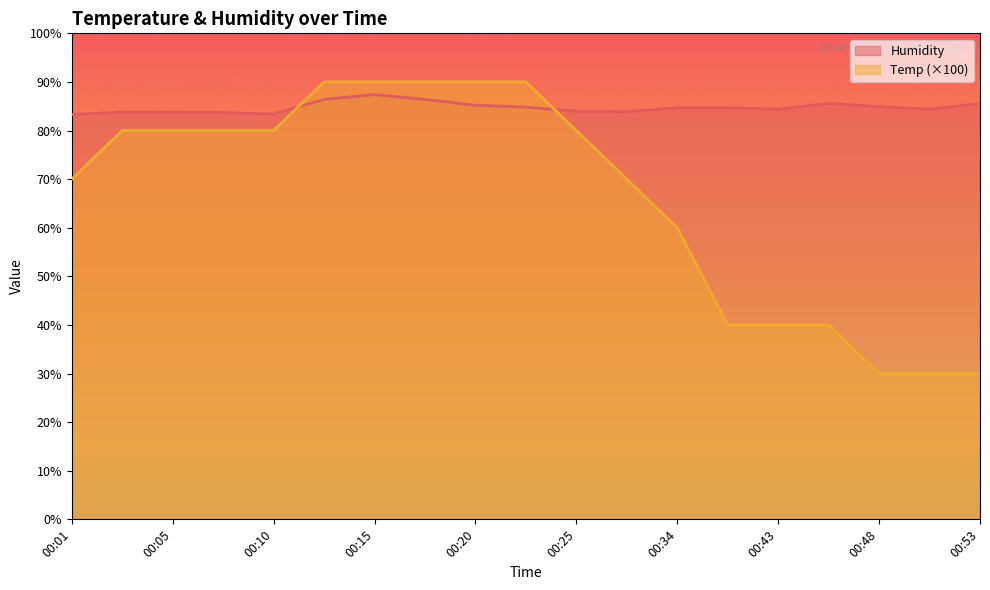

What are all the series names shown in the legend?

Humidity, Temp (×100)